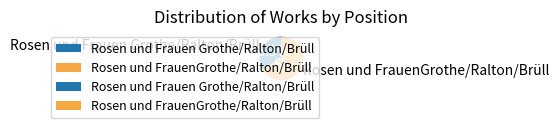

What portion of the pie excludes Rosen und Frauen Grothe/Ralton/Brüll?

66.7%